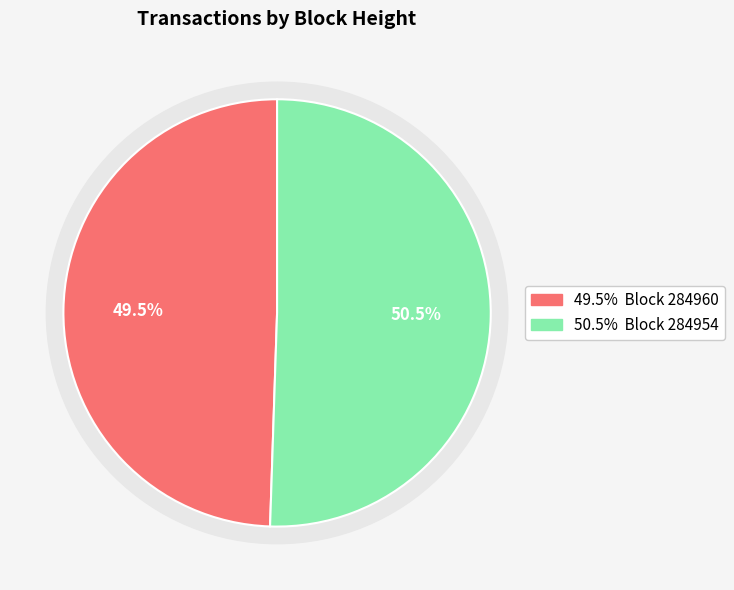

What percentage is the 284960 slice, to the nearest percent?

49%